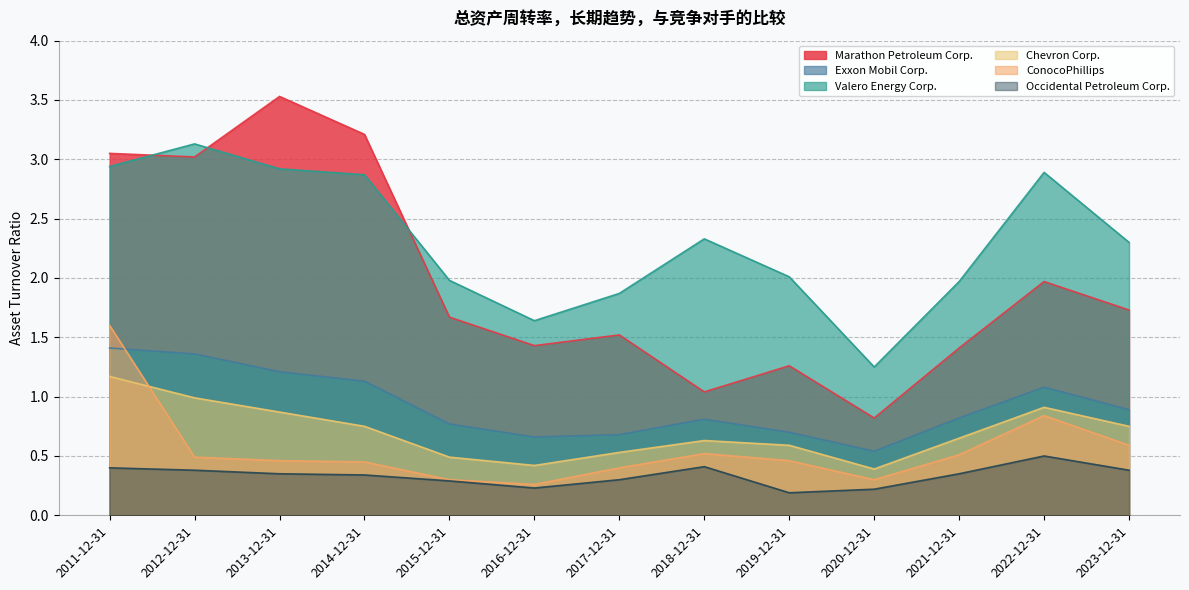

Rank the series by their maximum value, from lowest to highest.

Occidental Petroleum Corp., Chevron Corp., Exxon Mobil Corp., ConocoPhillips, Valero Energy Corp., Marathon Petroleum Corp.